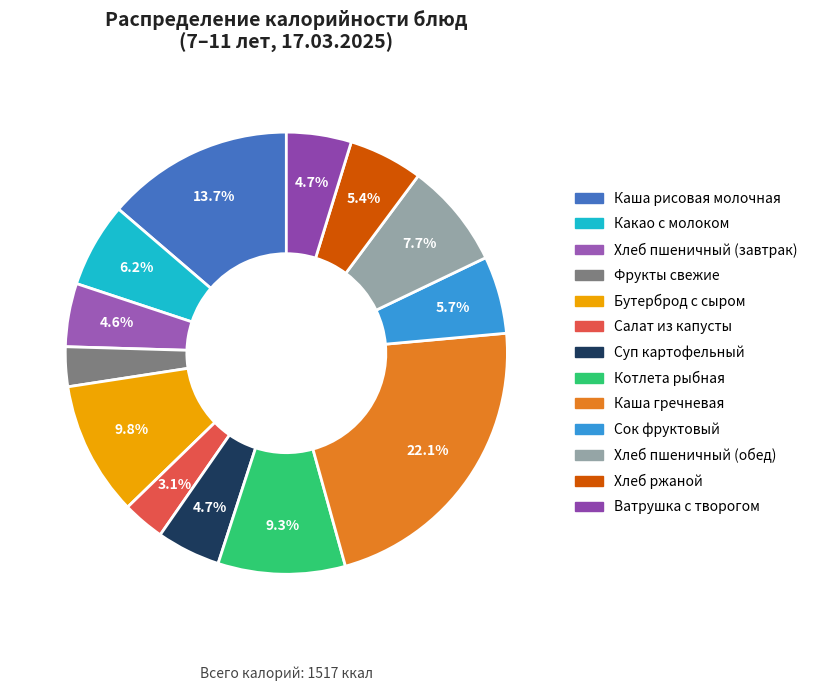

What portion of the pie excludes Ватрушка с творогом?

95.3%